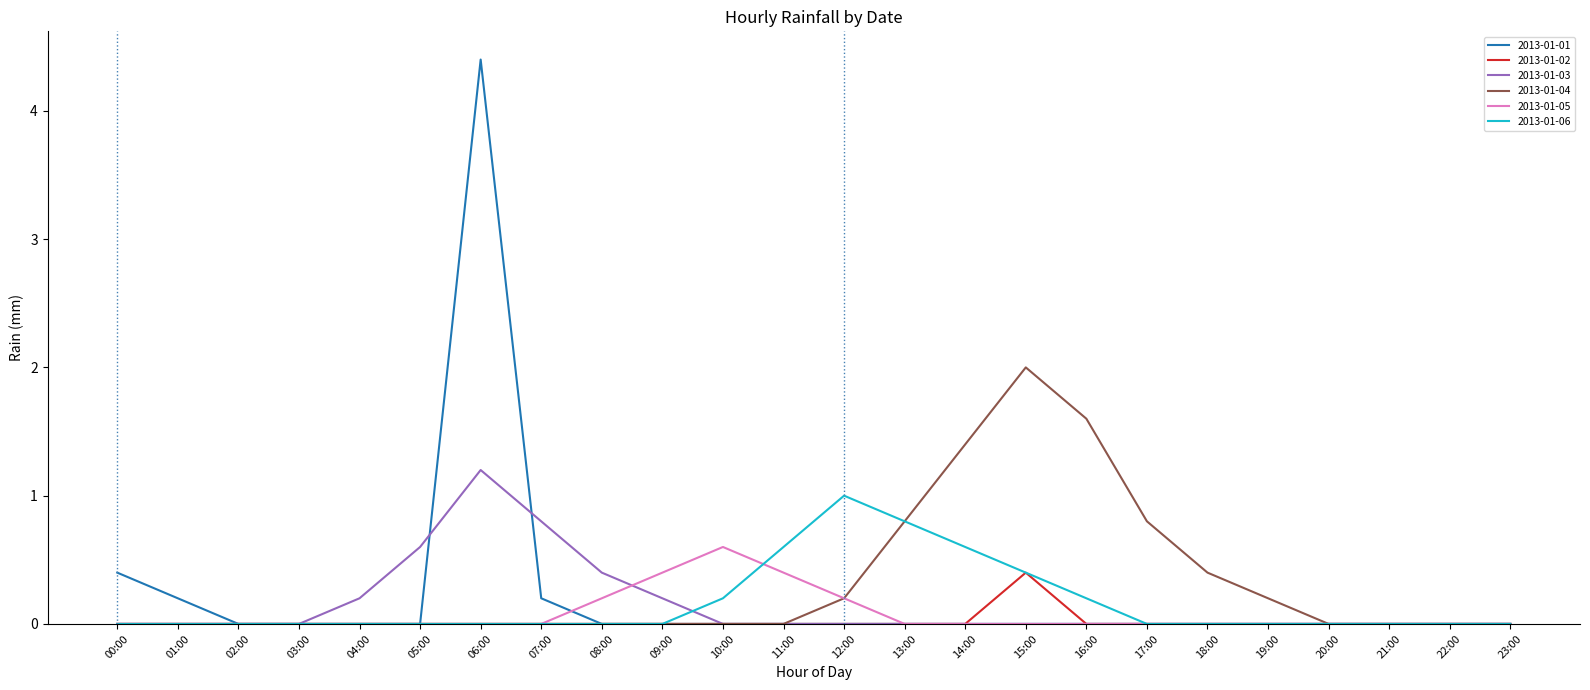

Which series has the largest total across all categories?

2013-01-04